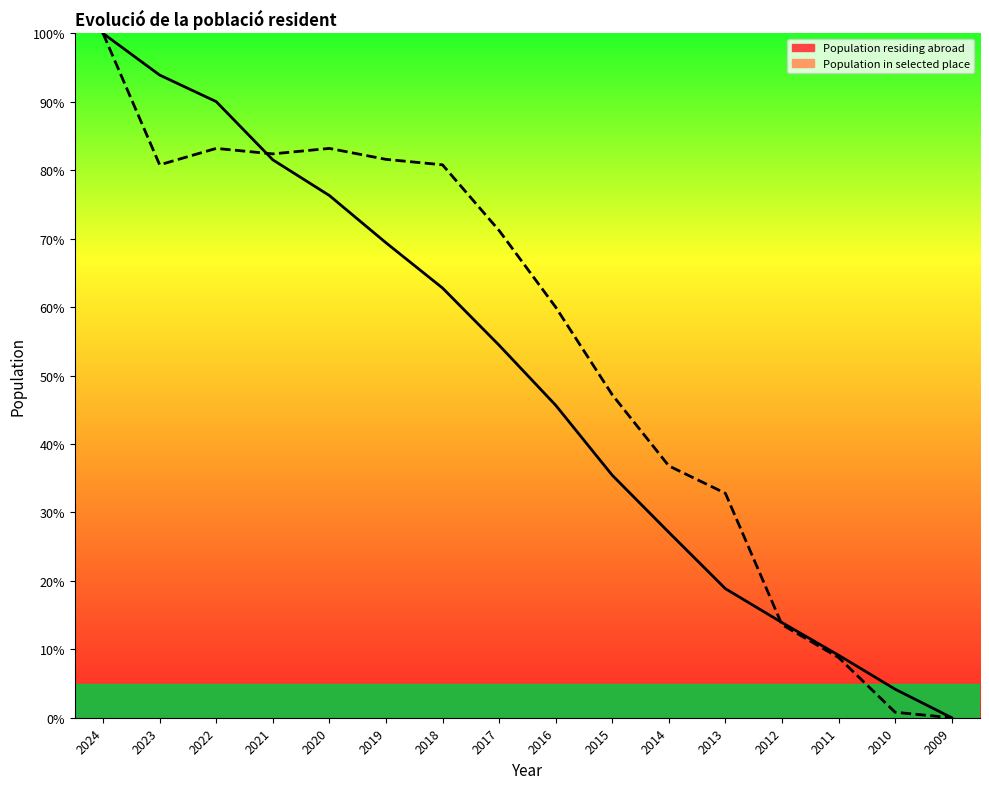

Between 2018 and 2013, which series saw the biggest shift?

Population in selected place